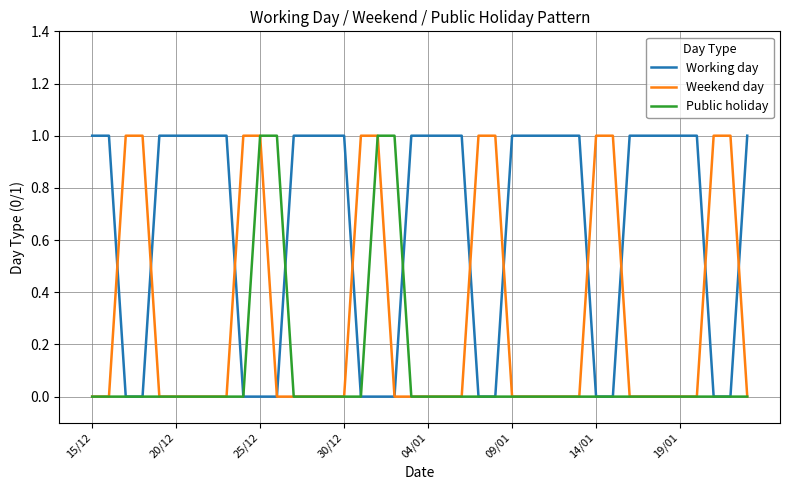

Count the Public holiday values in the range 0 to 1.

40